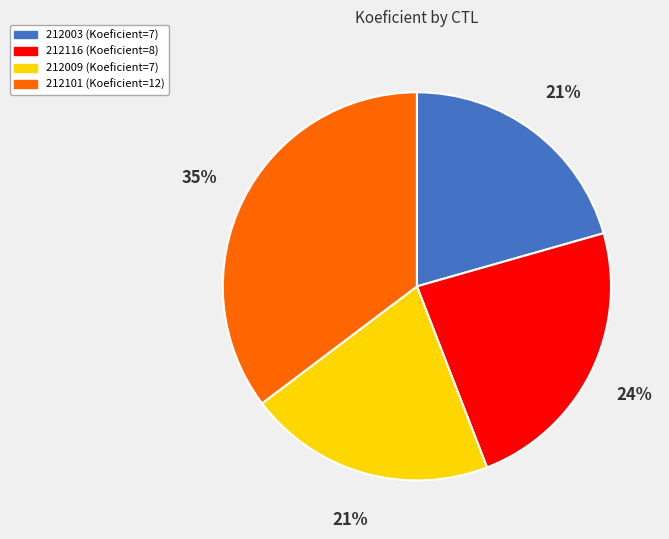

Is there any slice that represents more than half of the pie?

No